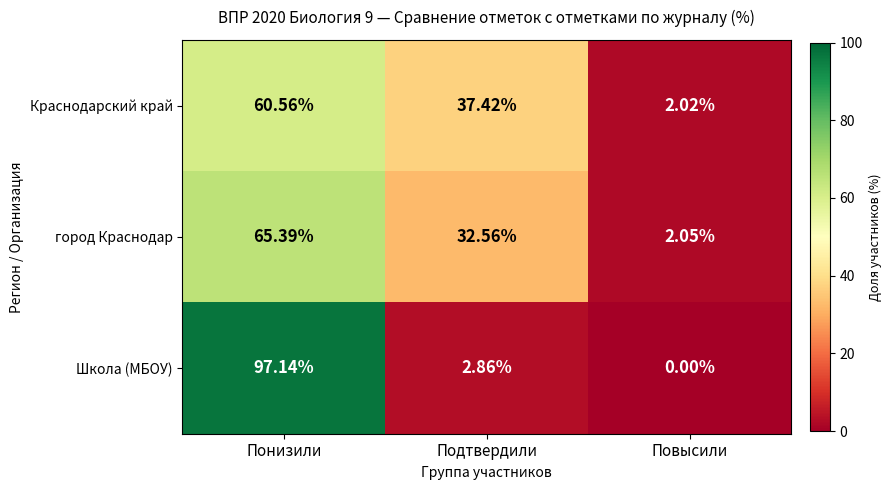

At which category is the sum across all series the highest?

Понизили